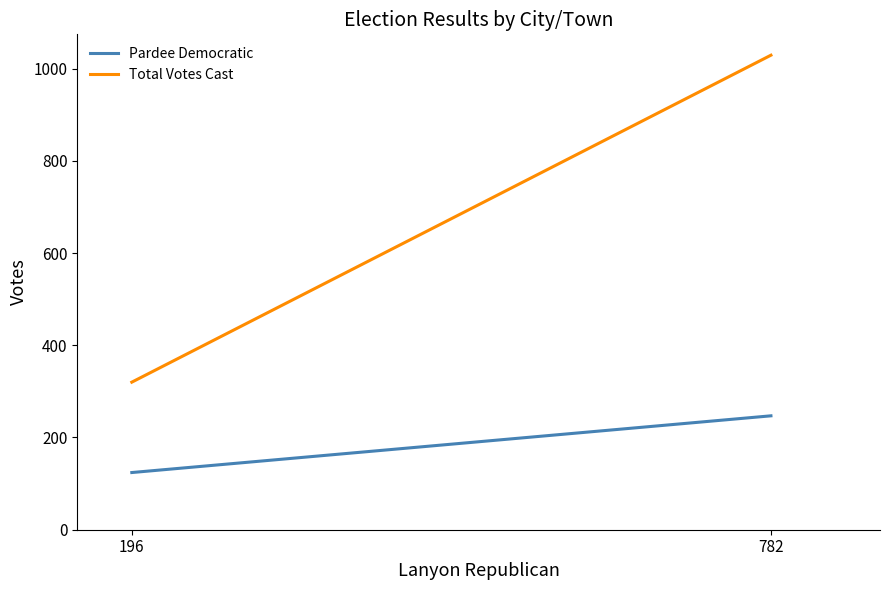

What is the value of the Pardee Democratic point at the 1st from the left?

247